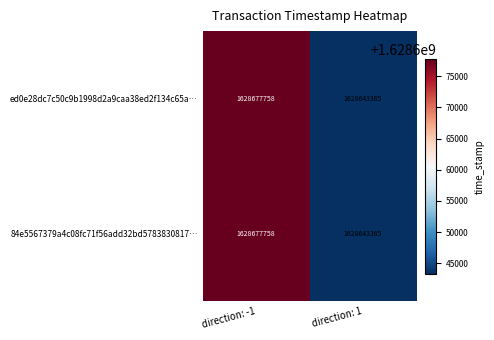

Is it true that ed0e28dc7c50c9b1998d2a9caa38ed2f134c65a… equals 611419737 at direction: -1?

False